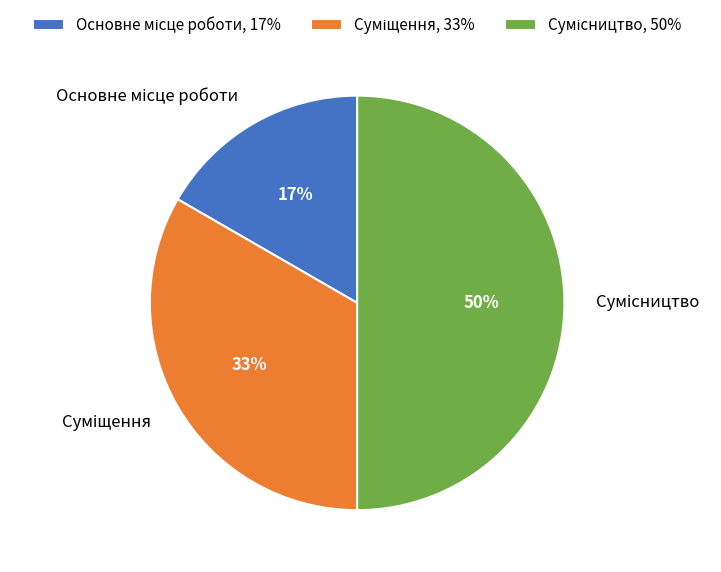

To the nearest percent, what is the average slice percentage?

33%